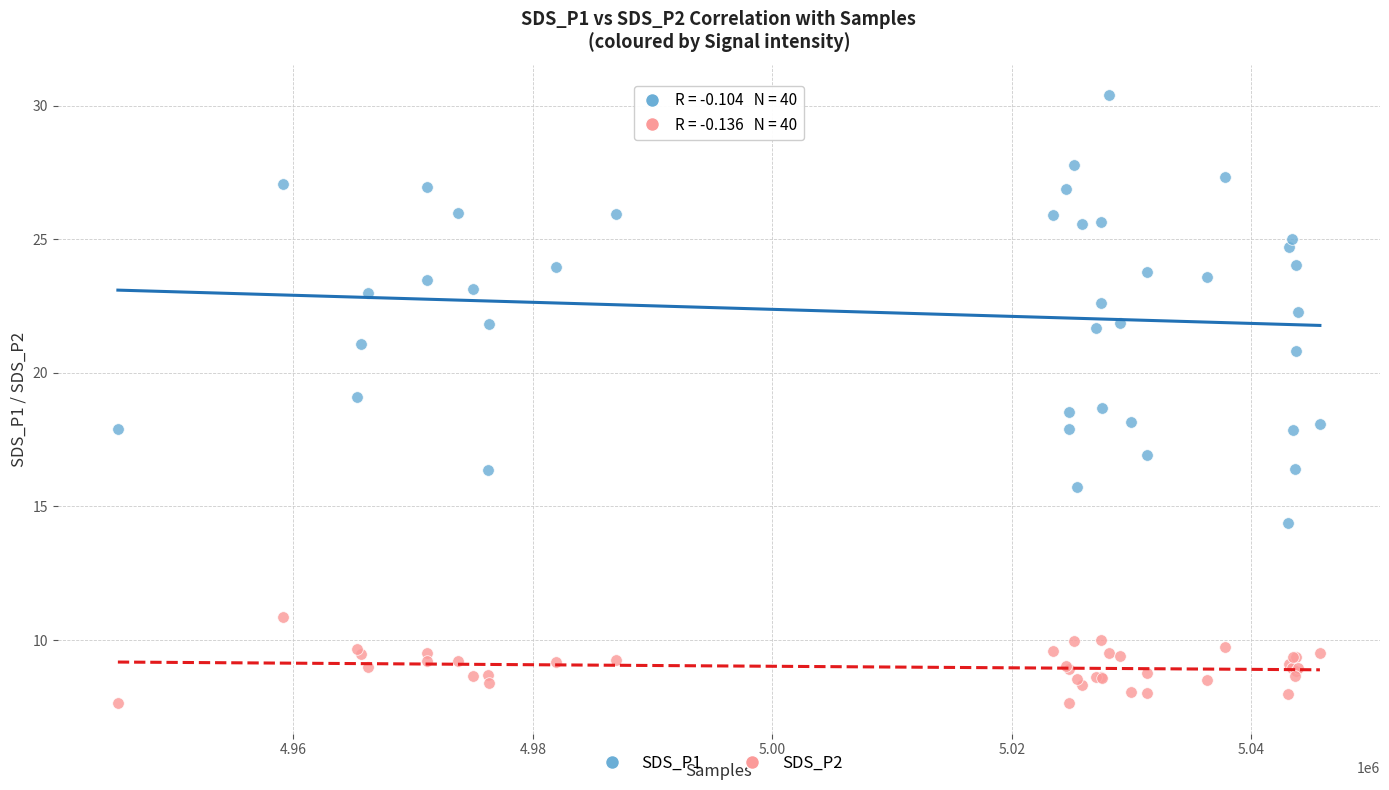

Which series reaches the maximum Y coordinate?

SDS_P1